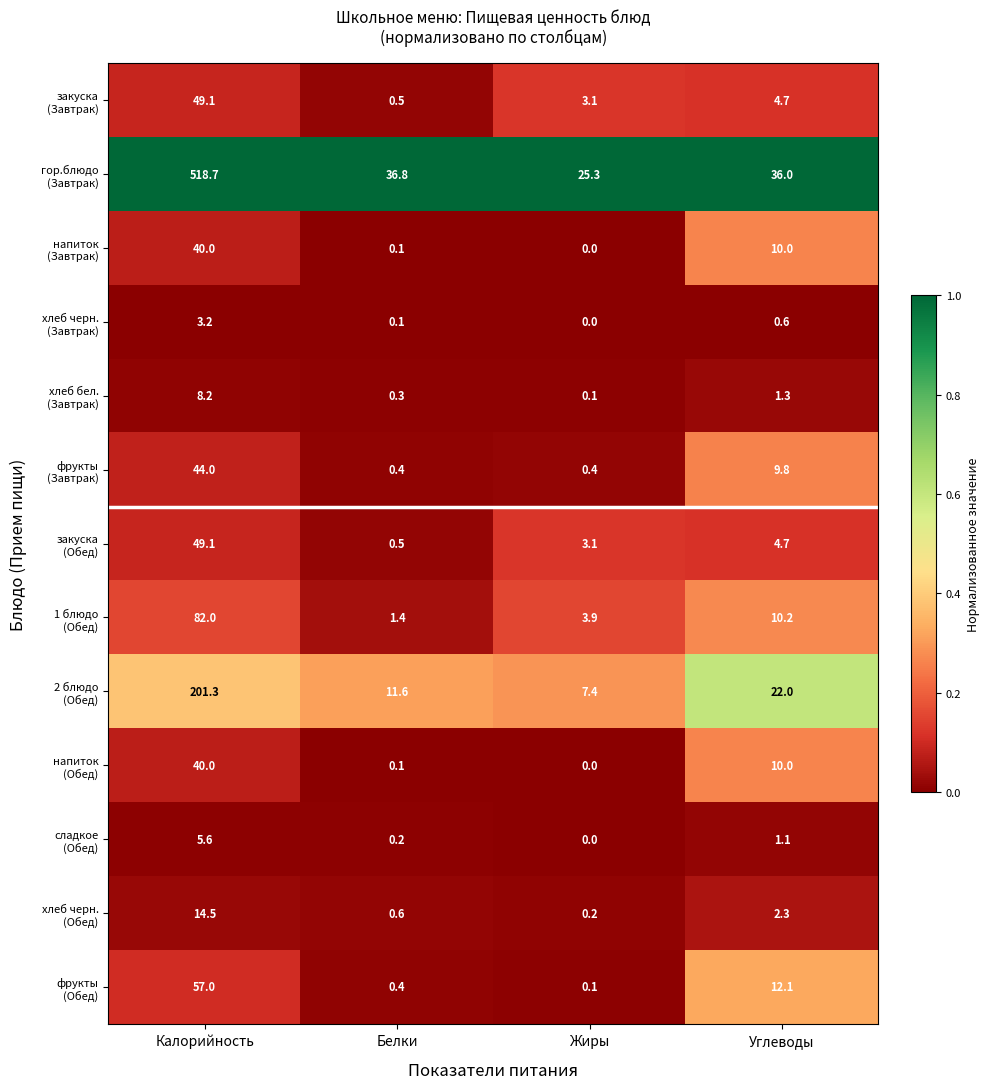

What is the difference between the highest and lowest values at Жиры?

25.3